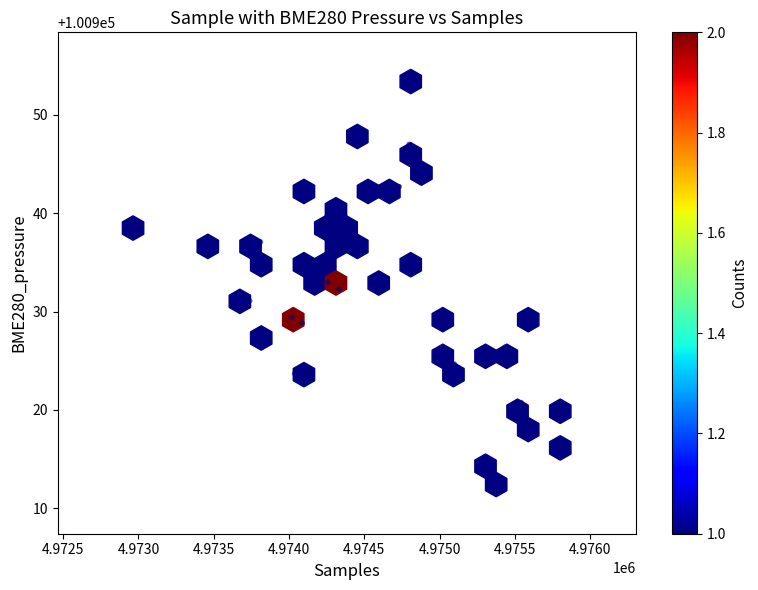

What is the range of Y values (max minus min)?

41.0